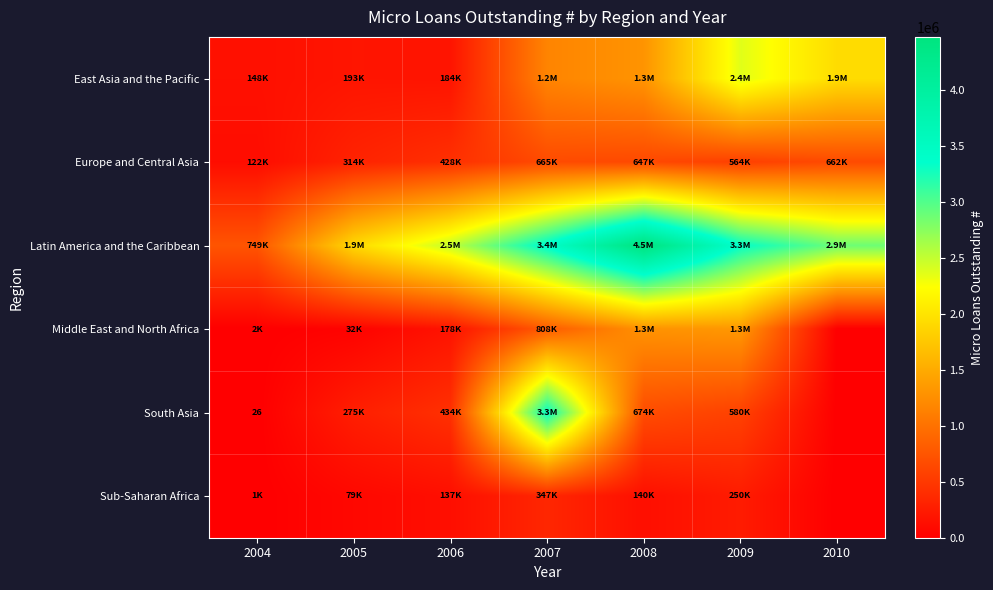

What is the difference between the maximum and minimum values in the South Asia series?

3339995